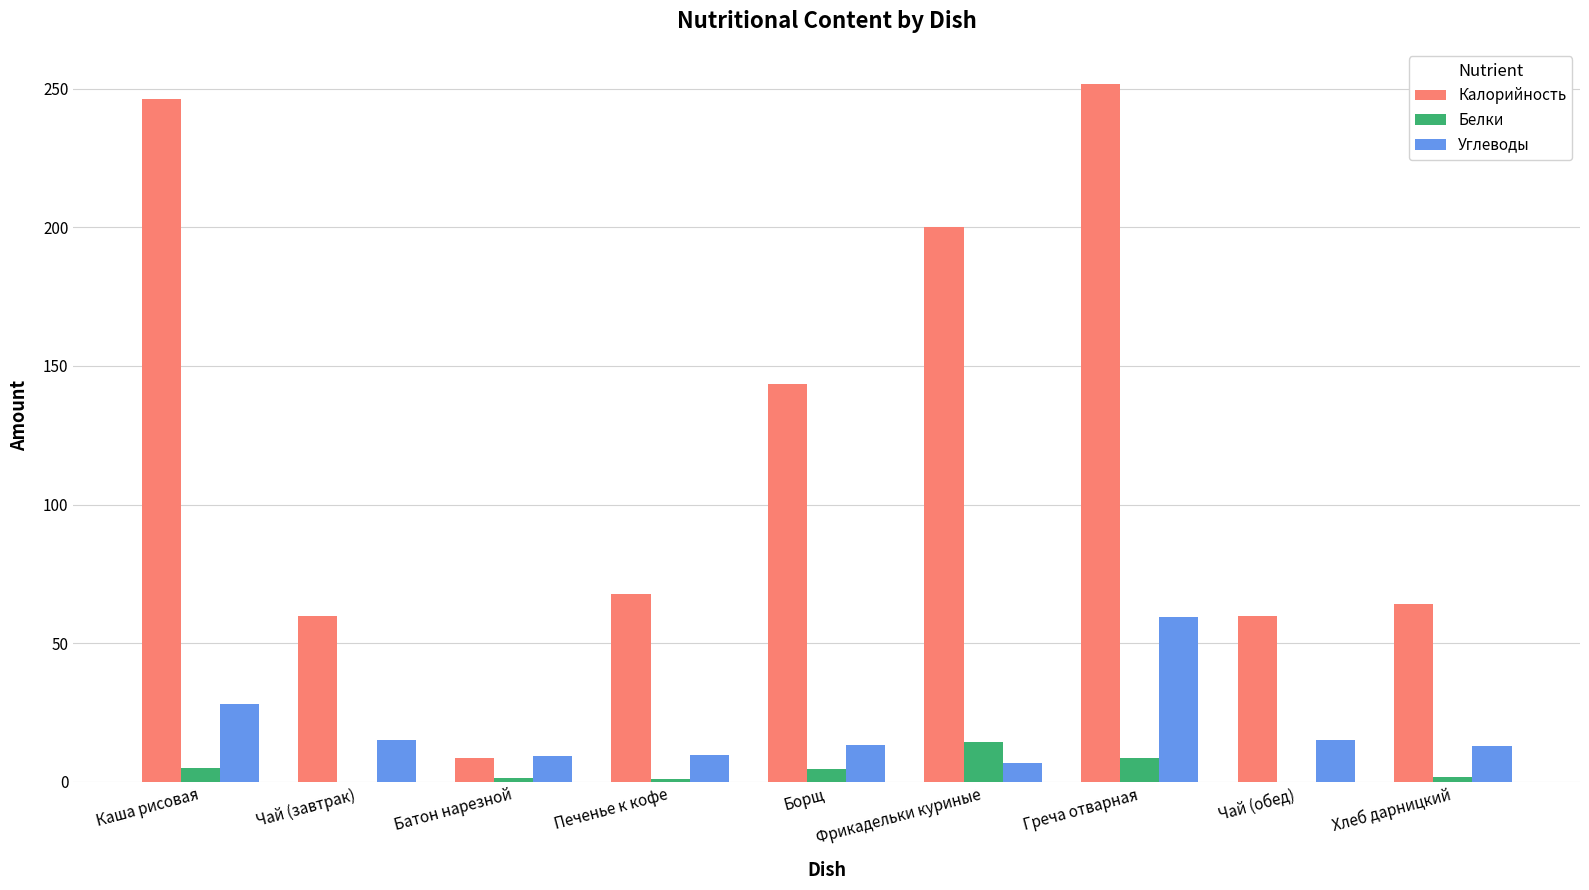

What is the sum of the Белки values at Фрикадельки куриные and Борщ?

19.1